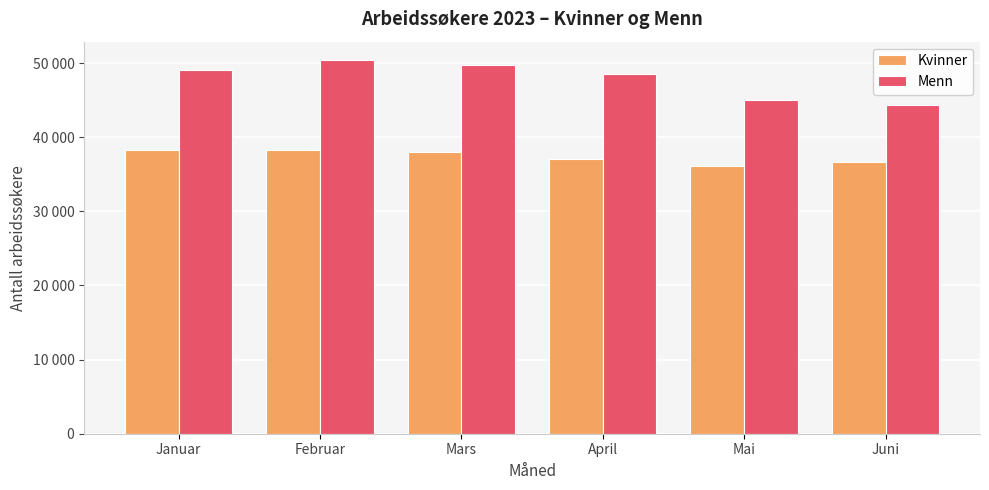

What are all the series names shown in the legend?

Kvinner, Menn